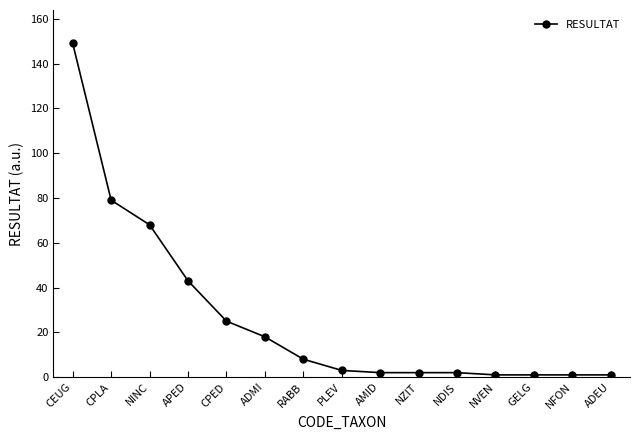

True or false: the data shows 2 at AMID.

True